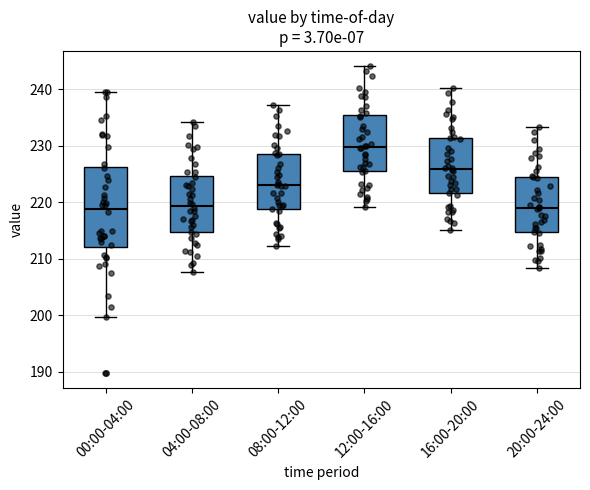

Reading left to right, read every box against the y-axis: the position of its median line, the range the box covers, and the ends of its whiskers. The values are not printed on the chart, so give them approximately, as read against the axis.

00:00-04:00: median 219, box 212 to 226, whiskers 200 to 240
04:00-08:00: median 219, box 215 to 225, whiskers 208 to 234
08:00-12:00: median 223, box 219 to 229, whiskers 212 to 237
12:00-16:00: median 230, box 226 to 235, whiskers 219 to 244
16:00-20:00: median 226, box 222 to 231, whiskers 215 to 240
20:00-24:00: median 219, box 215 to 225, whiskers 208 to 233